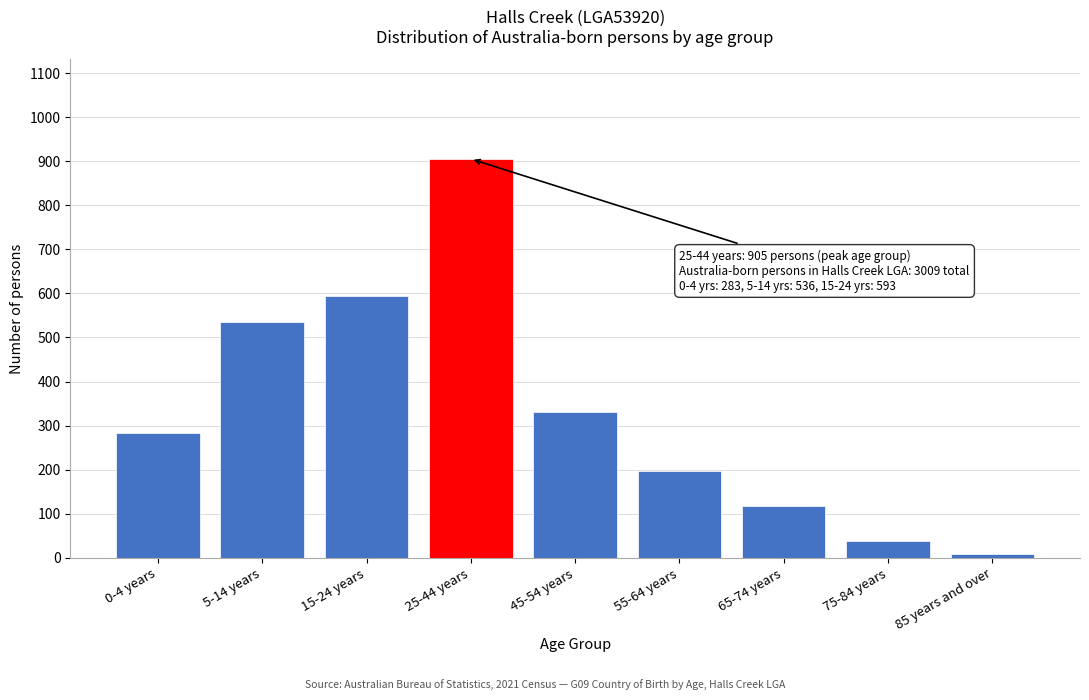

Reading left to right, extract all data points from this chart.

0-4 years=283	5-14 years=536	15-24 years=593	25-44 years=905	45-54 years=330	55-64 years=197	65-74 years=118	75-84 years=39	85 years and over=9